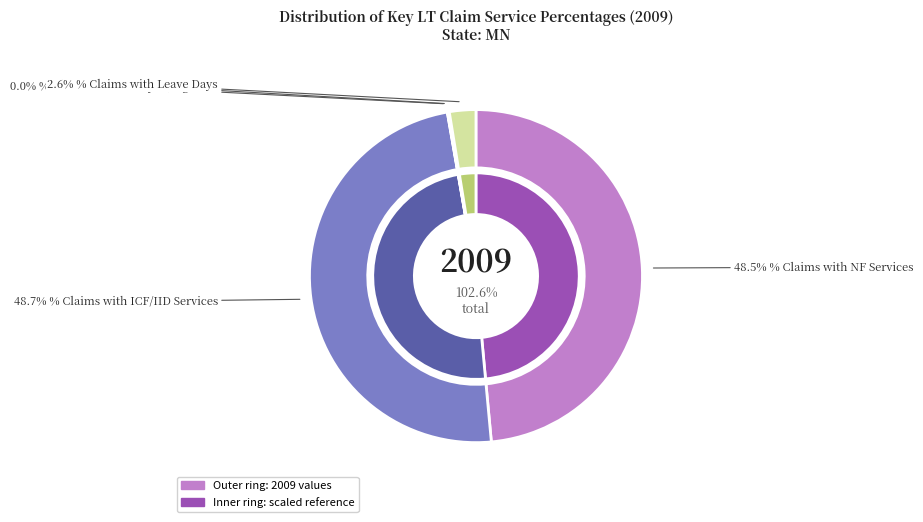

True or false: % Claims with Leave Days accounts for 3% of the total.

True